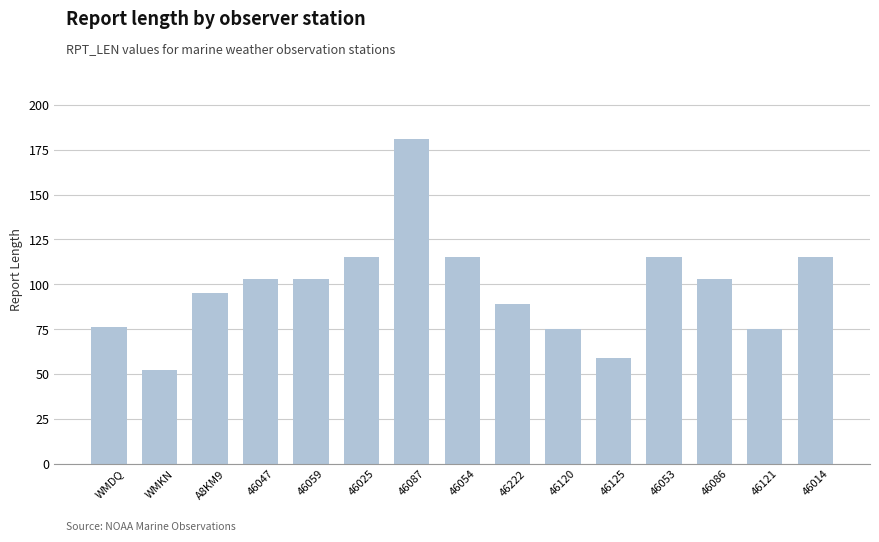

What is the difference between the second highest and second lowest values?

56